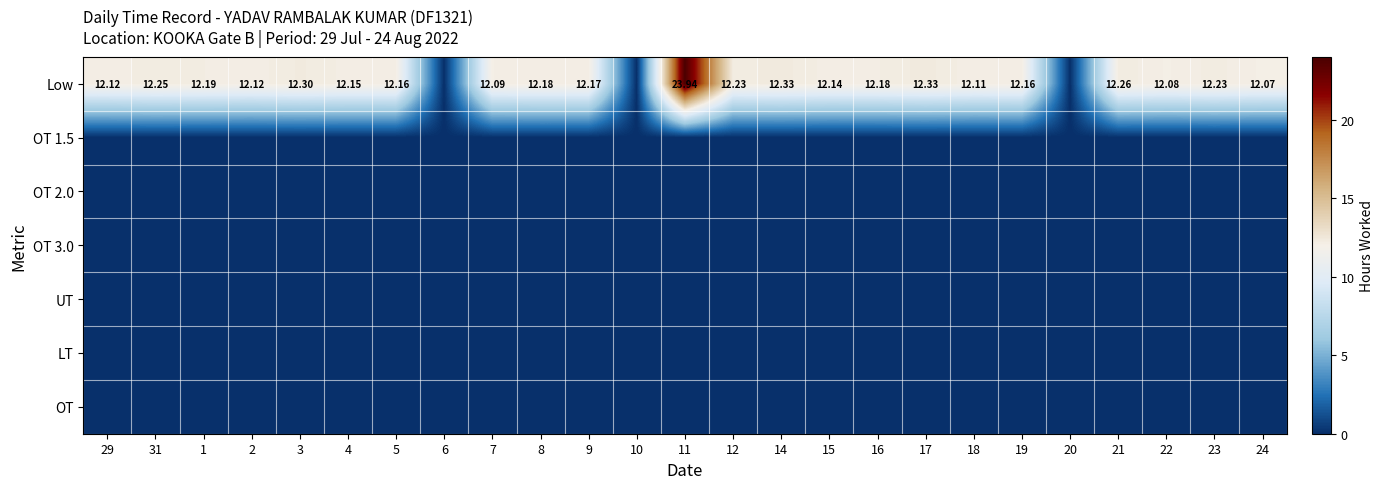

Is it true that OT 2.0 equals 0.0 at 18?

True